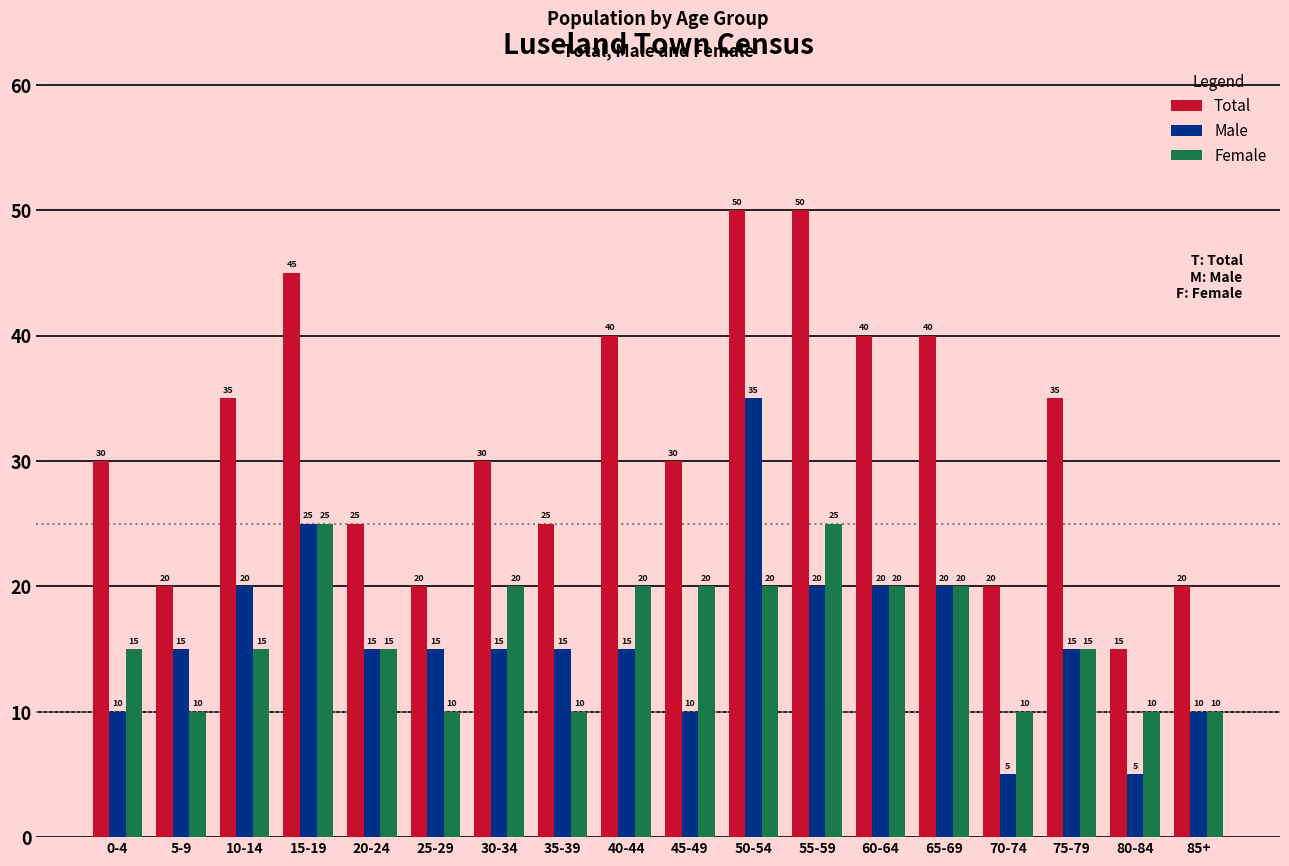

What is the total value across all series at 10-14?

70